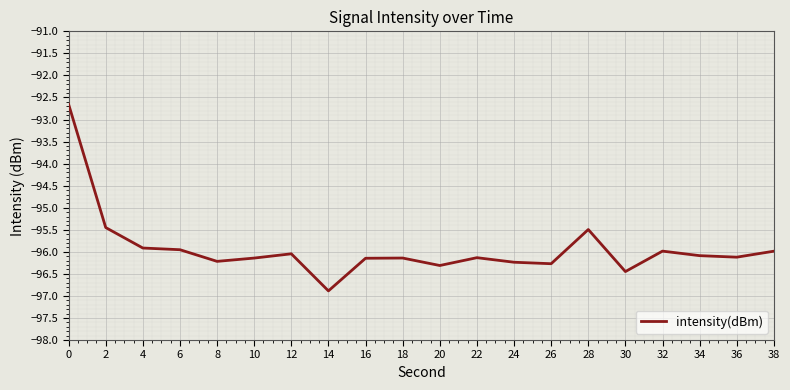

How many lines are shown in the chart?

1